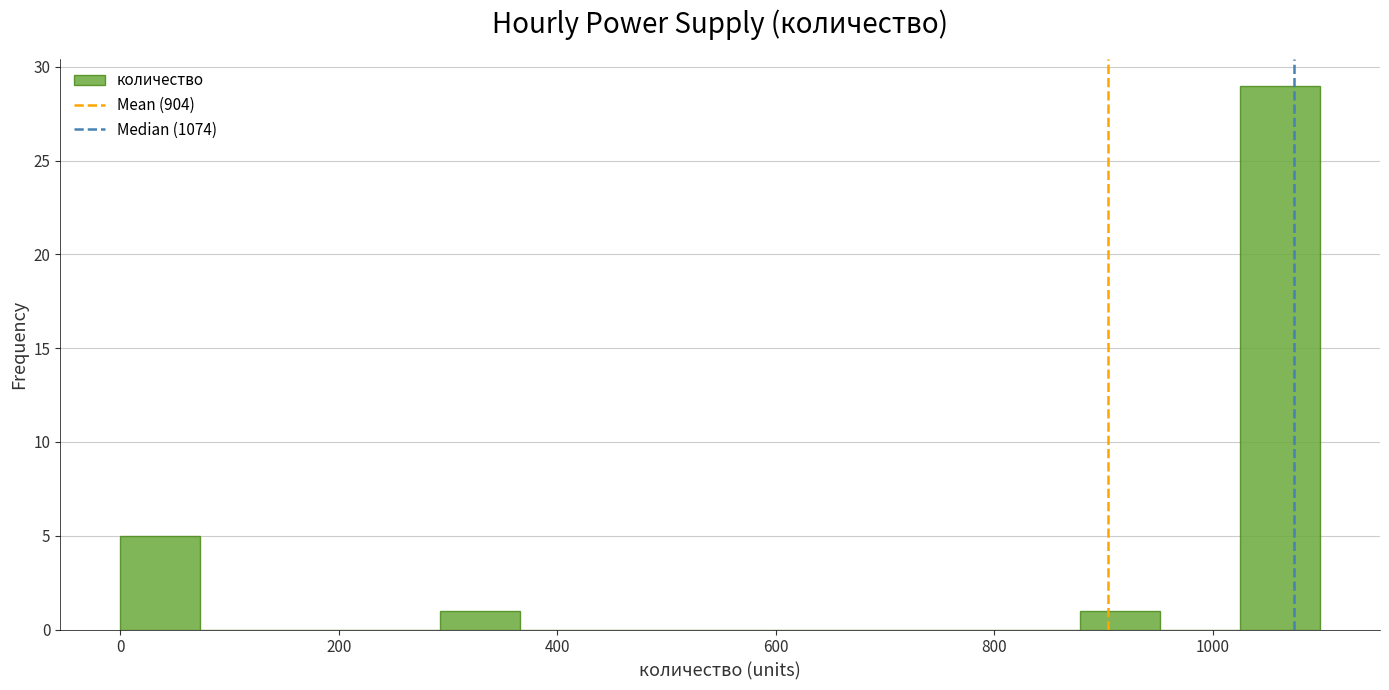

Read against the x-axis, roughly where is the centre of the tallest bar?

1060